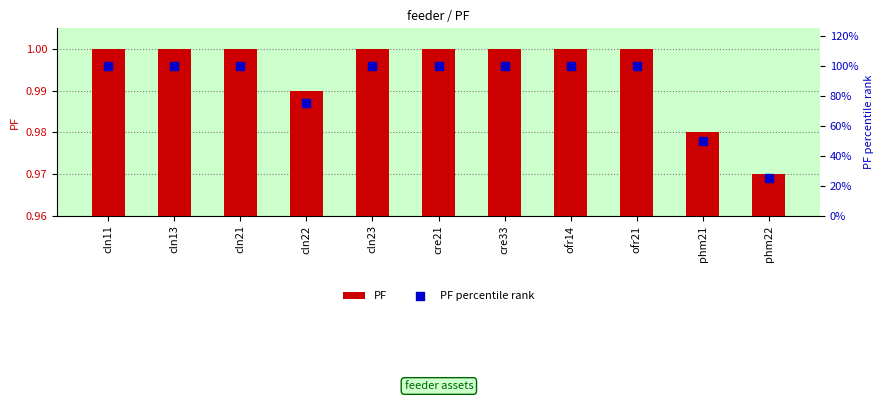

At how many categories does at least one series exceed 10?

11